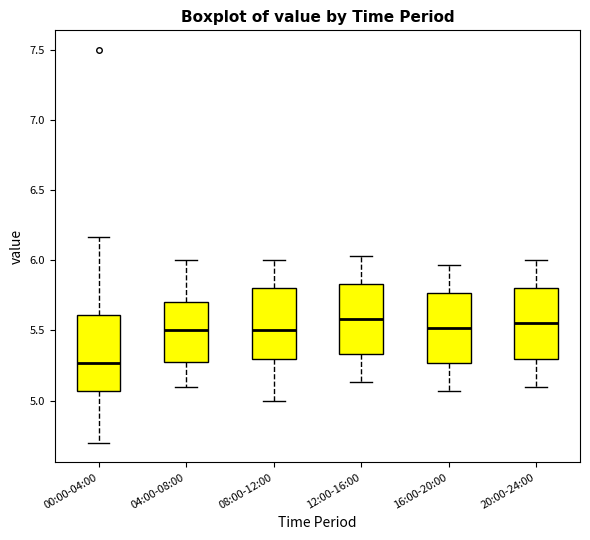

Reading left to right, transcribe this box plot: for each box, give where its median line is, the range the box spans, and where its two whiskers end, as read against the y-axis. The values are not printed on the chart, so give them approximately, as read against the axis.

00:00-04:00: median 5.25, box 5.05 to 5.60, whiskers 4.70 to 6.15
04:00-08:00: median 5.50, box 5.30 to 5.70, whiskers 5.10 to 6.00
08:00-12:00: median 5.50, box 5.30 to 5.80, whiskers 5.00 to 6.00
12:00-16:00: median 5.60, box 5.35 to 5.85, whiskers 5.15 to 6.05
16:00-20:00: median 5.50, box 5.25 to 5.75, whiskers 5.05 to 5.95
20:00-24:00: median 5.55, box 5.30 to 5.80, whiskers 5.10 to 6.00